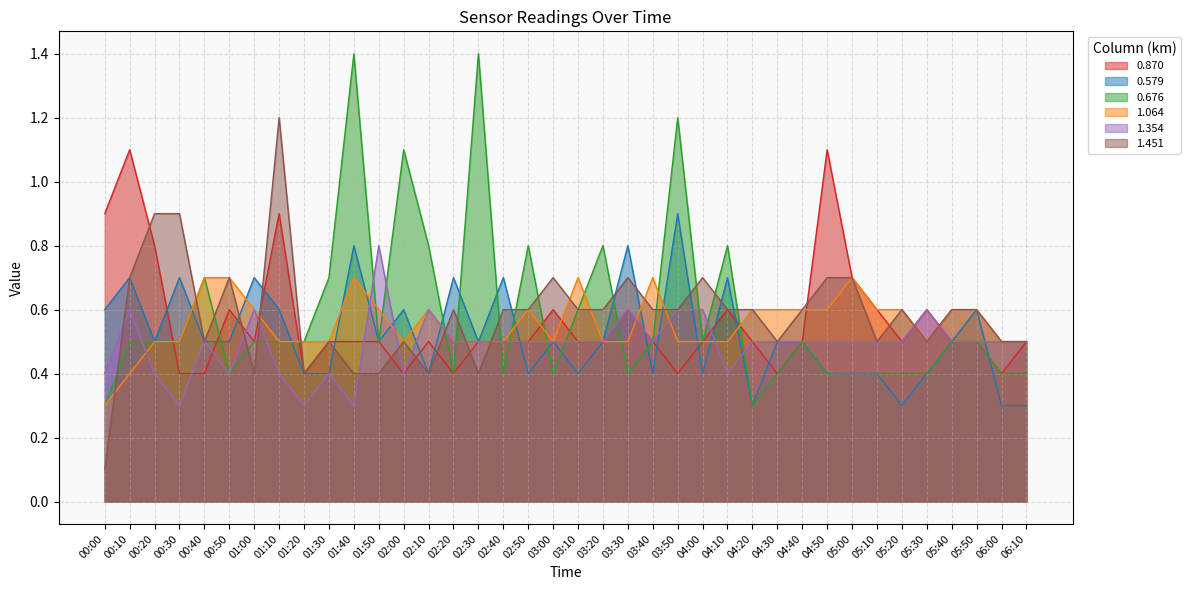

Does the chart display data point markers on the line(s)?

No